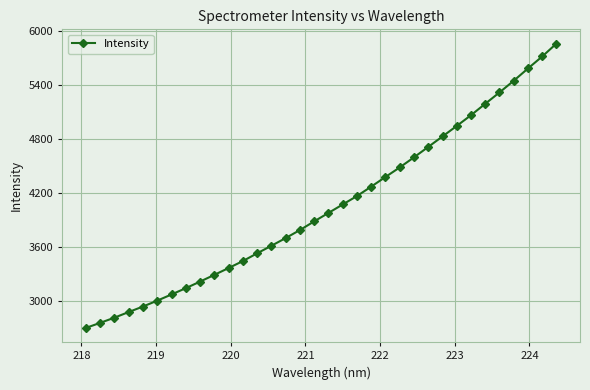

What is the average value?

4054.6